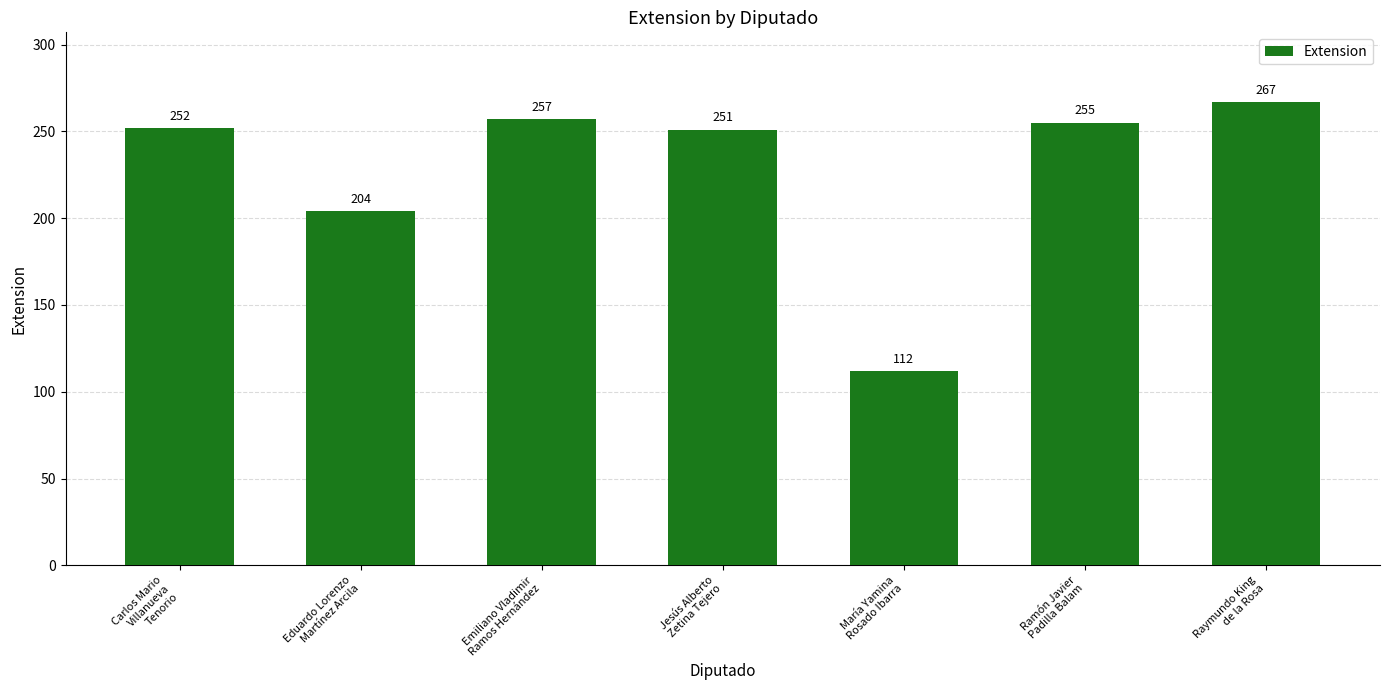

What is the label of the 3rd bar from the left?

Emiliano Vladimir
Ramos Hernández